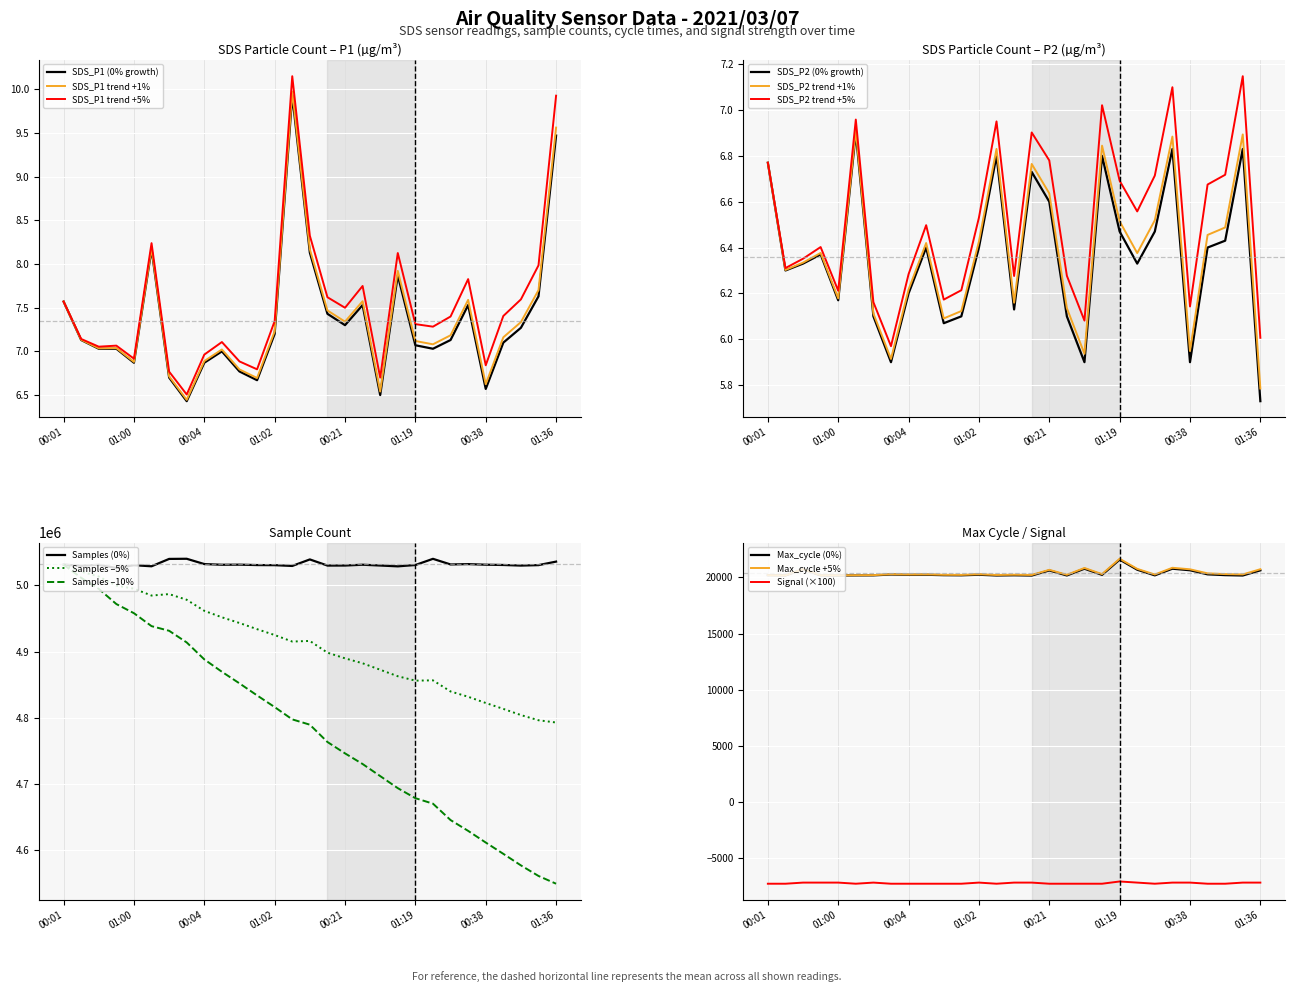

How many values in the SDS_P2 series exceed 6?

25